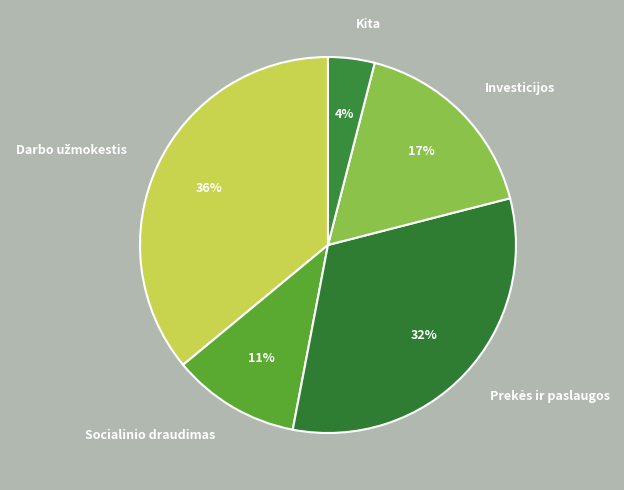

Which category has the smallest portion of the pie?

Kita